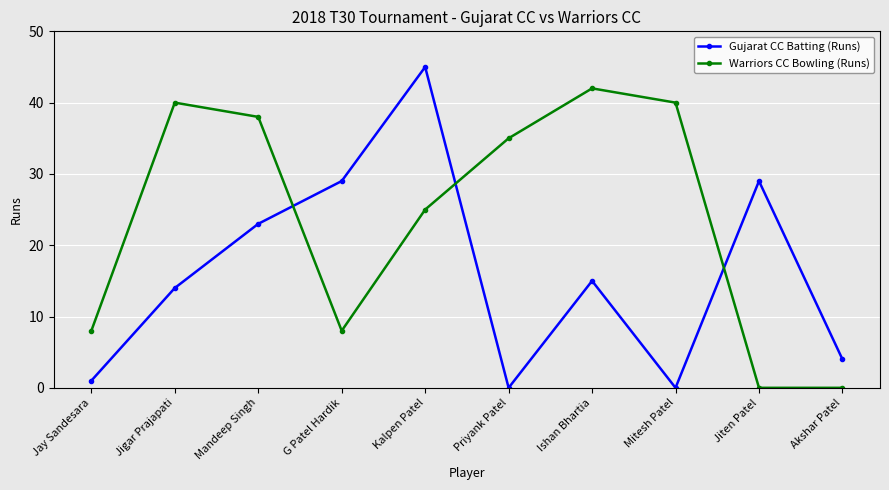

Between Jay Sandesara and Jigar Prajapati, which series saw the biggest shift?

Warriors CC Bowling (Runs)